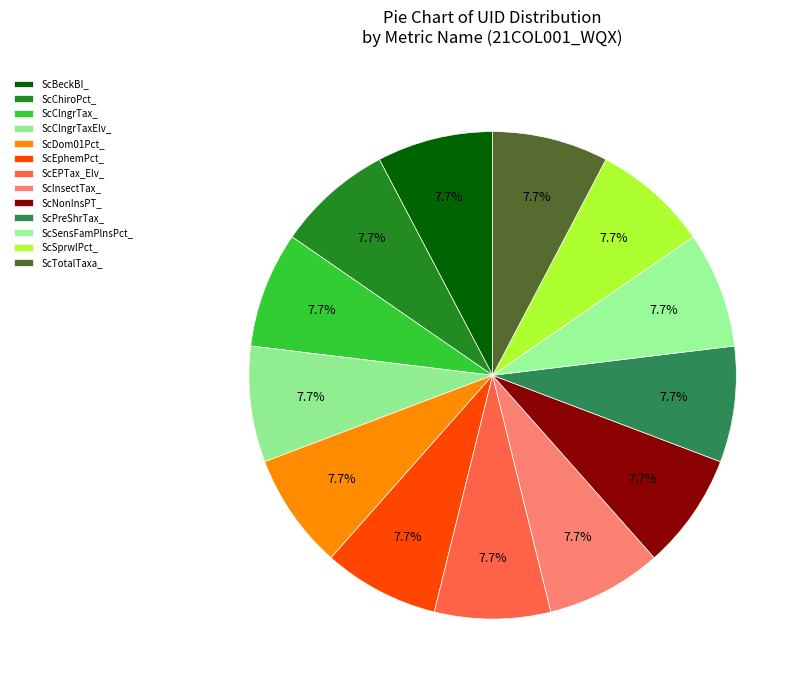

Combined, do ScChiroPct_ and ScInsectTax_ account for over 50%?

No